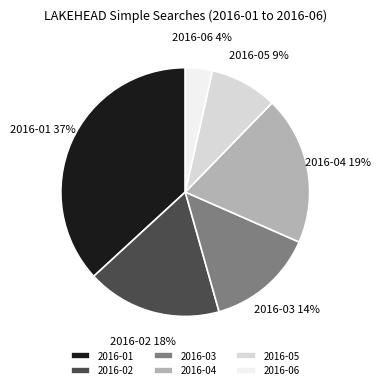

What percentage is the 2016-06 slice, to the nearest percent?

4%